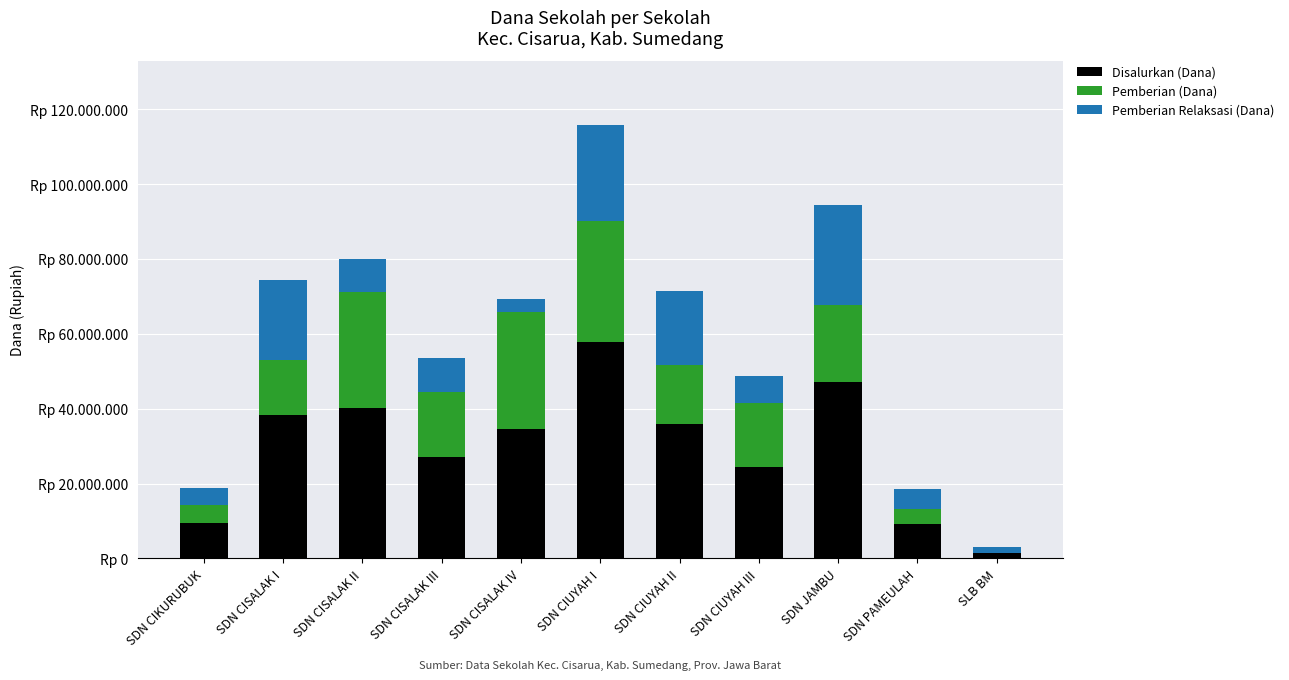

What are all the series names shown in the legend?

Disalurkan (Dana), Pemberian (Dana), Pemberian Relaksasi (Dana)